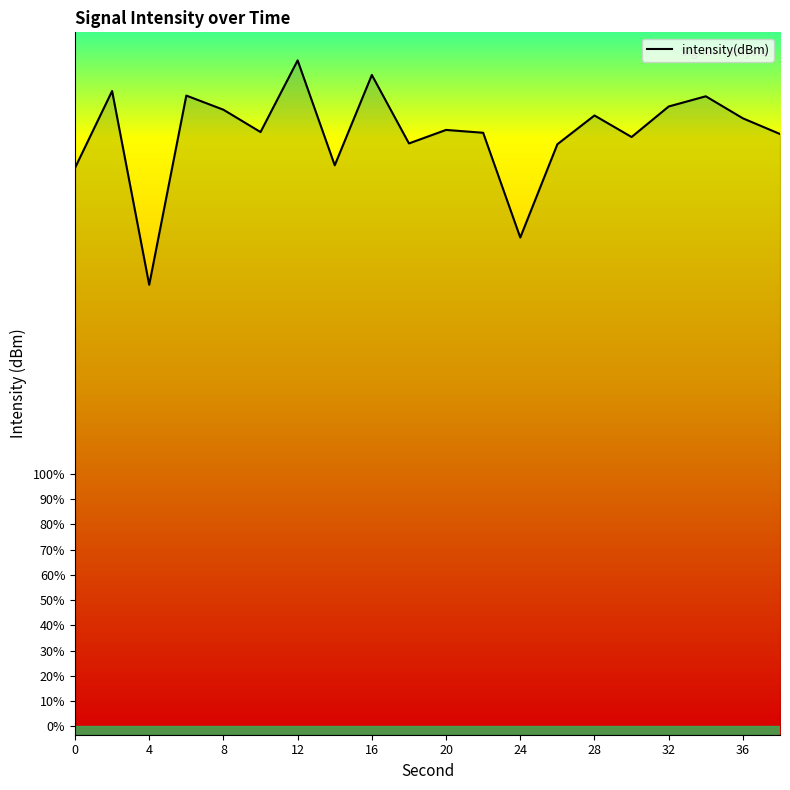

How many interior local valleys (lower than both neighbors) does the data have?

6